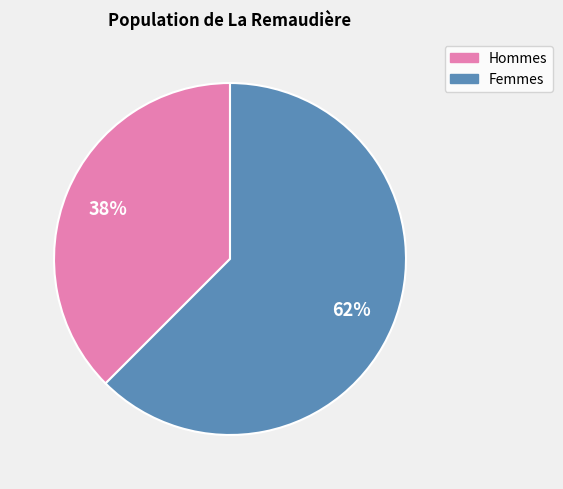

Is there a majority slice in this chart?

Yes